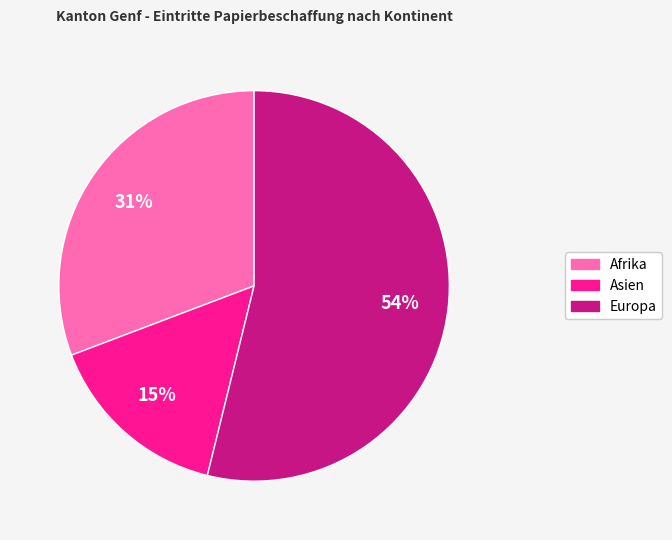

To the nearest percent, what is the combined percentage of Afrika and Asien?

46%